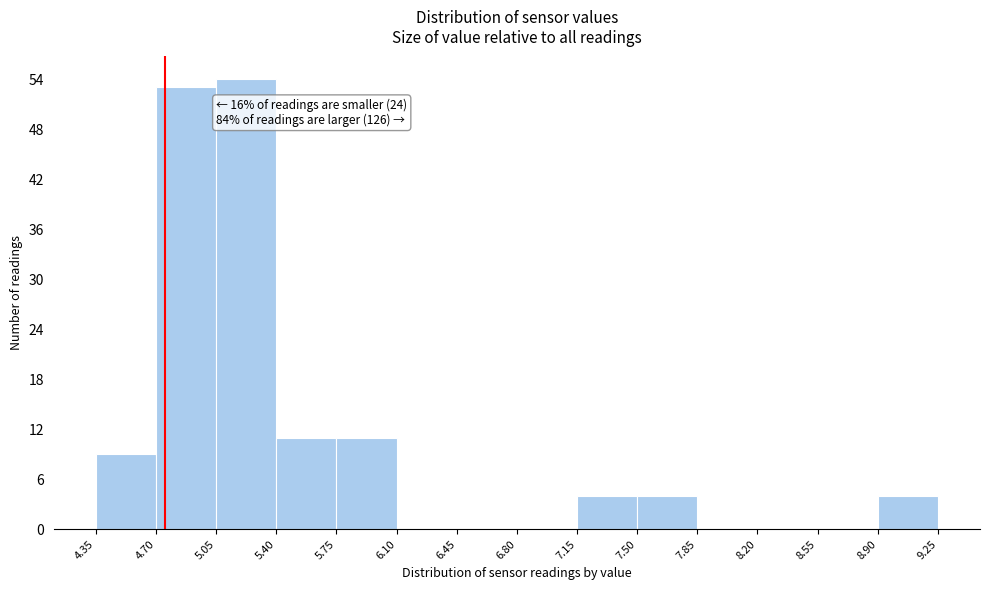

Which range on the x-axis has the tallest bar?

5.05 to 5.40